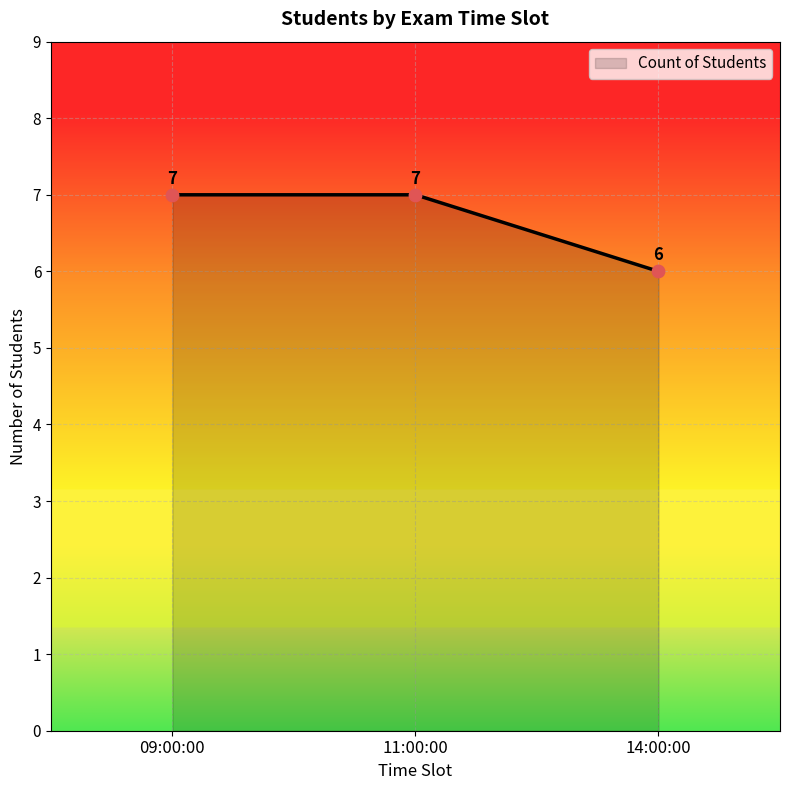

What is the change in value from 11:00:00 to 14:00:00?

-1